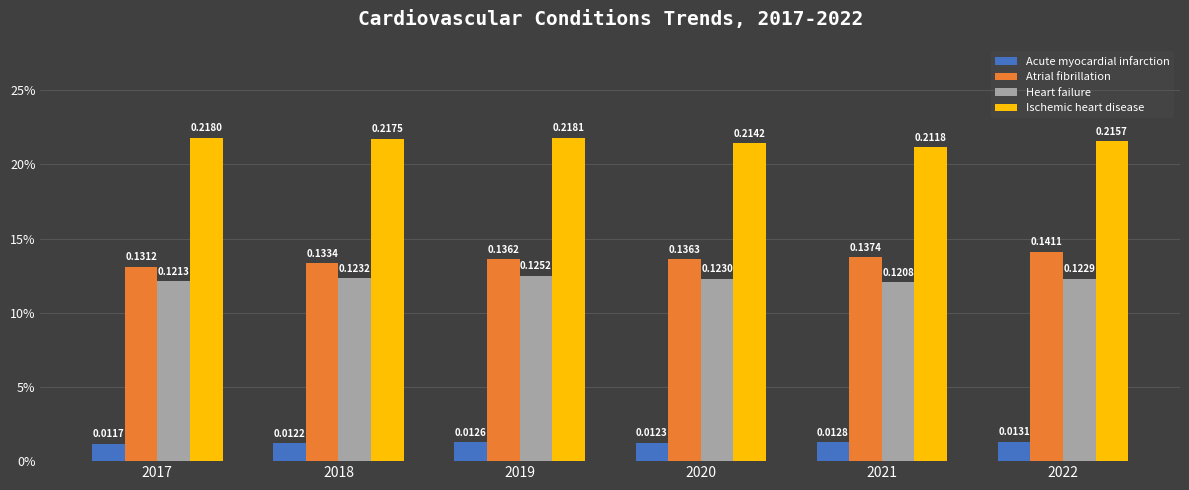

What are all the series names shown in the legend?

Acute myocardial infarction, Atrial fibrillation, Heart failure, Ischemic heart disease